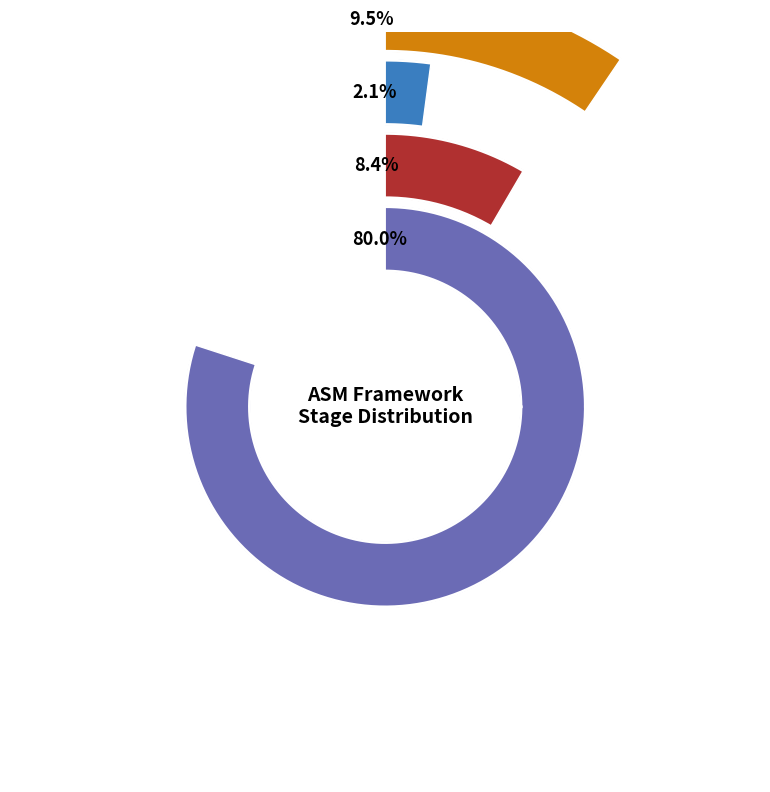

To the nearest percent, what is the average slice percentage?

25%